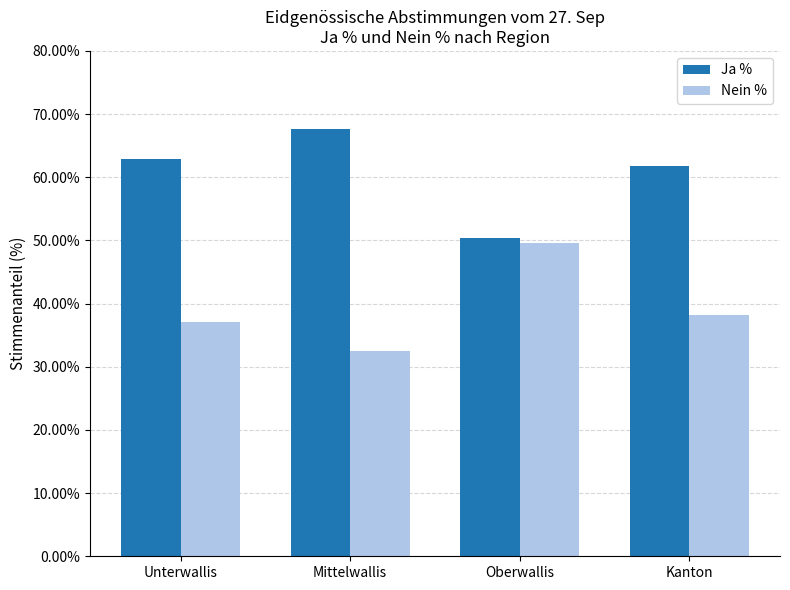

At which label does Nein % first exceed 38?

Oberwallis